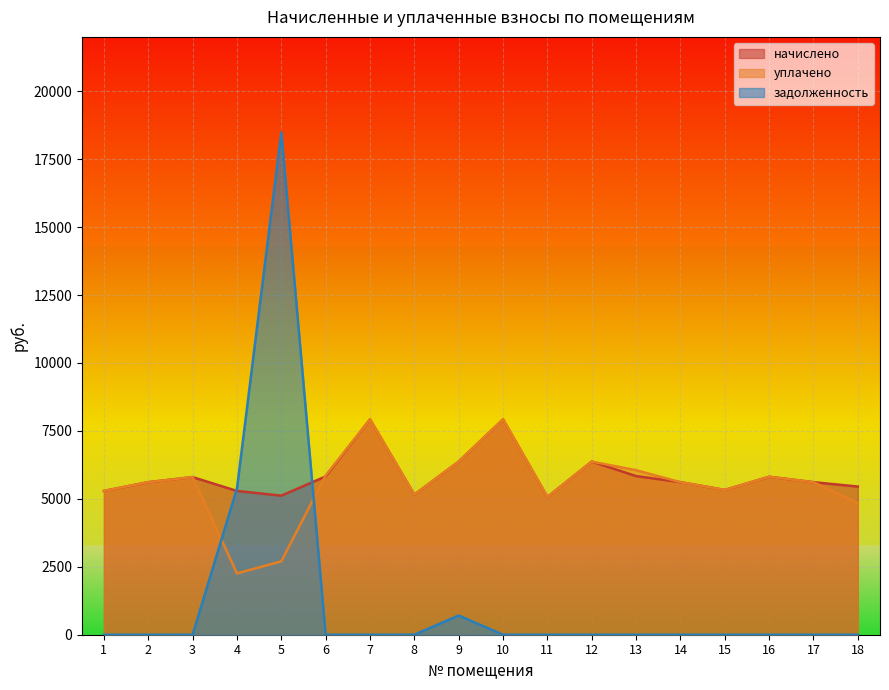

The value of начислено at 8 is 3088.5. True or false?

False